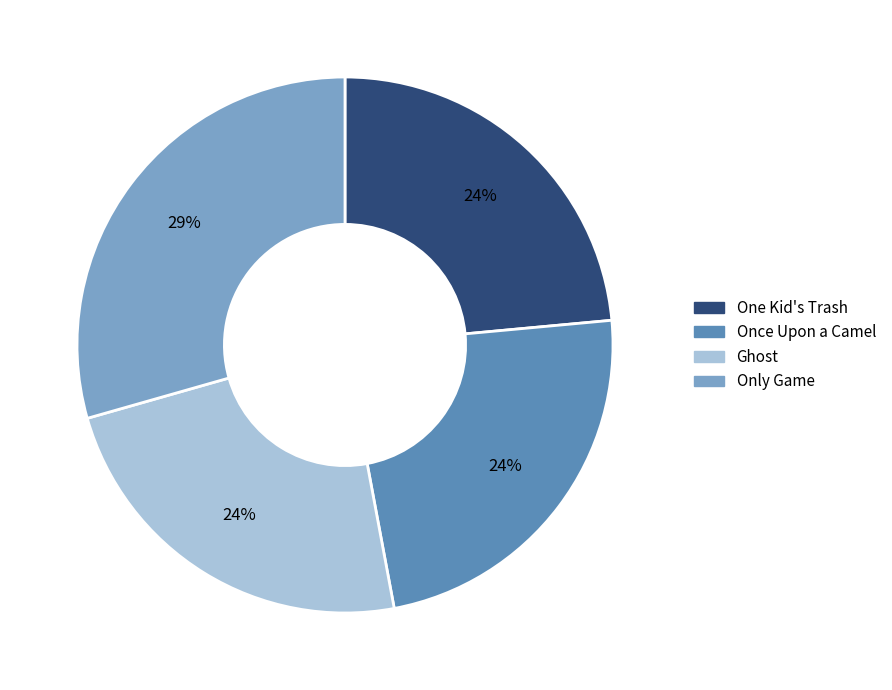

True or false: One Kid's Trash accounts for 15% of the total.

False